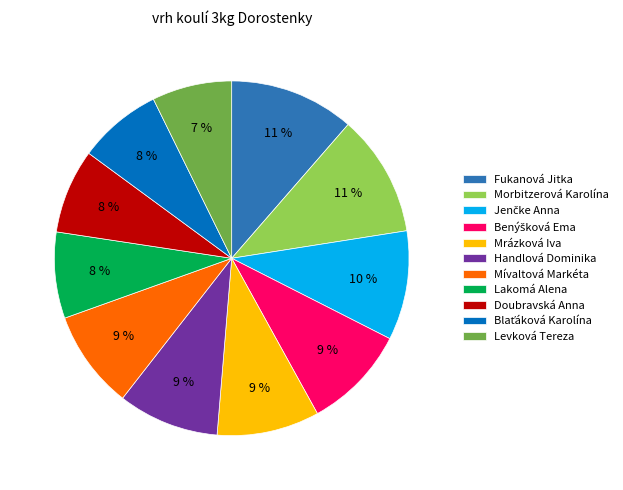

Is there any slice that represents more than half of the pie?

No